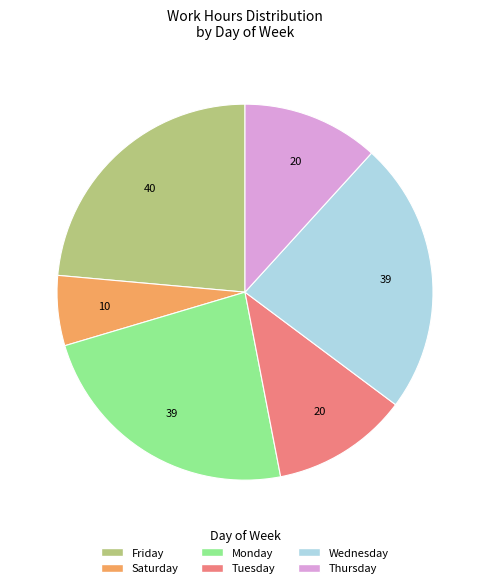

Which category has the smallest portion of the pie?

Saturday